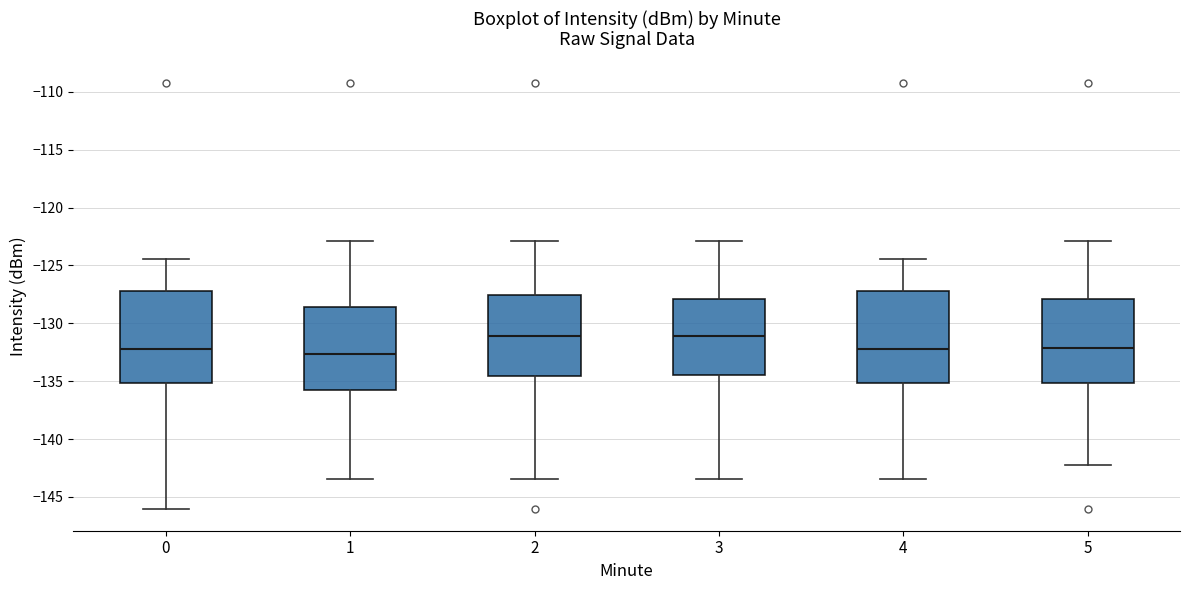

Where does the upper whisker of the box at x = 0 end on the y-axis? The values are not printed on the chart, so give them approximately, as read against the axis.

-124.5